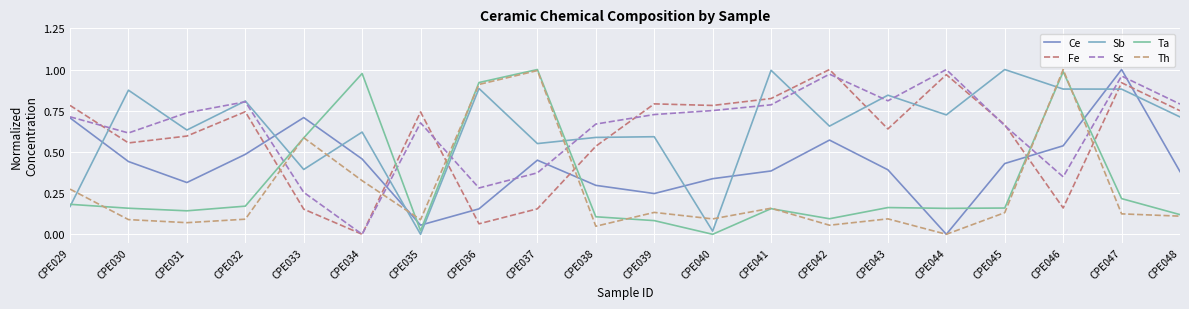

Read the Fe value at CPE042.

1.0